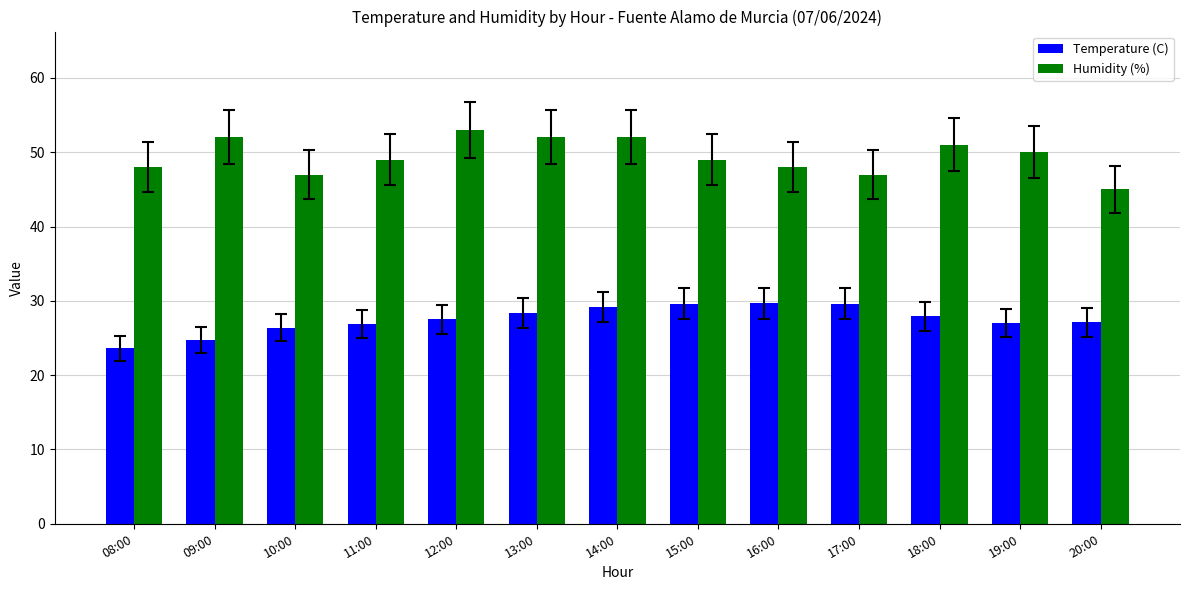

How many categories are shown in the chart?

13